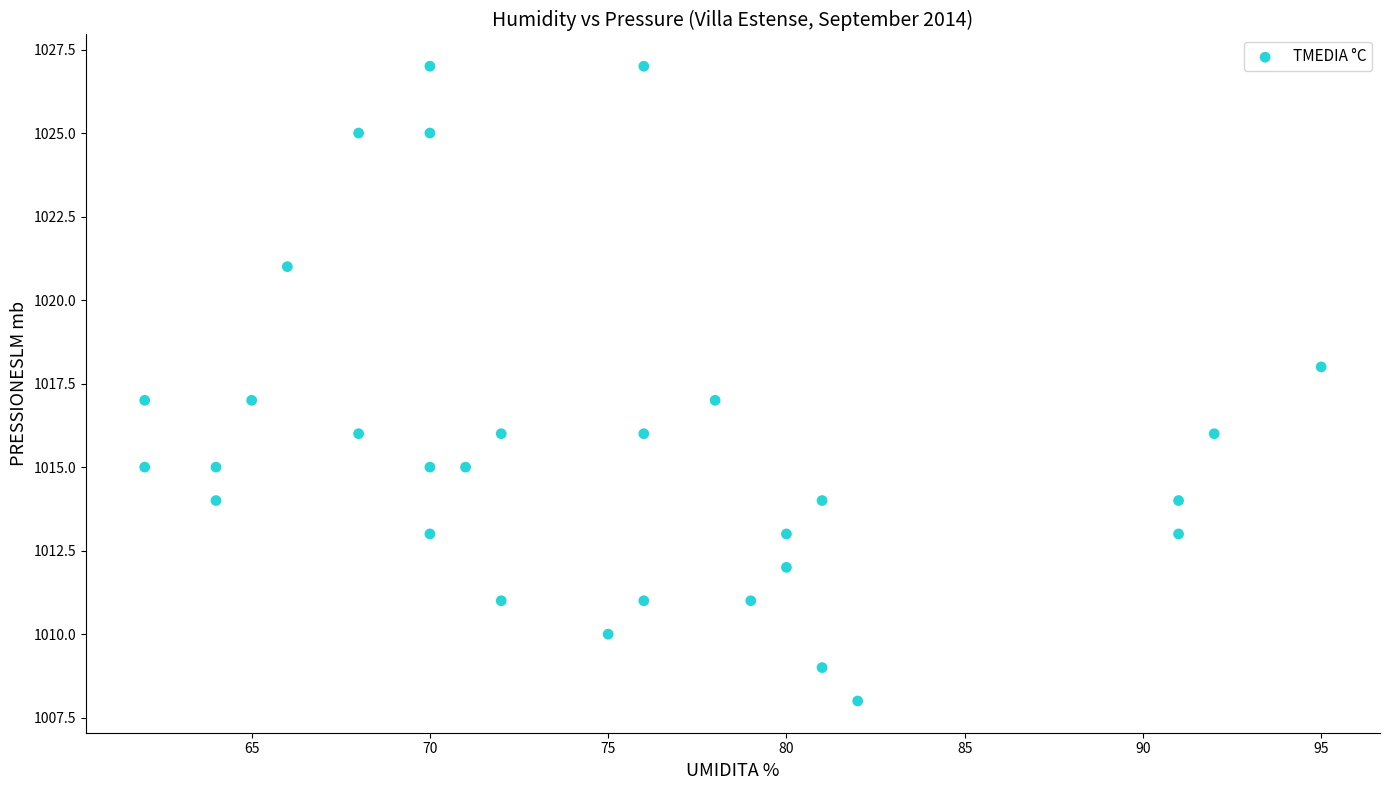

What is the range of X values (max minus min)?

33